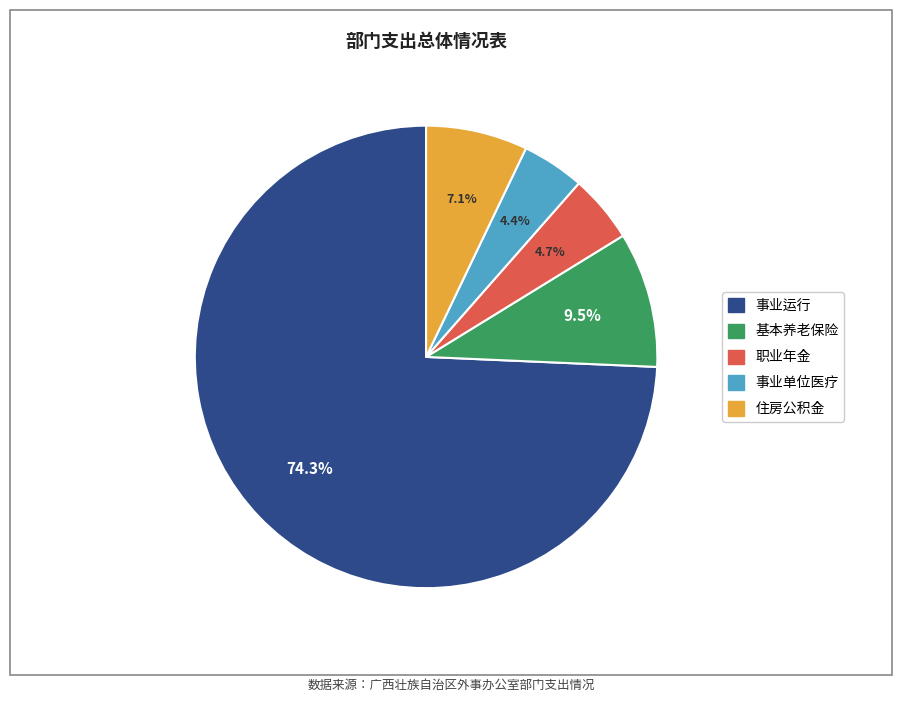

Is there any slice that represents more than half of the pie?

Yes